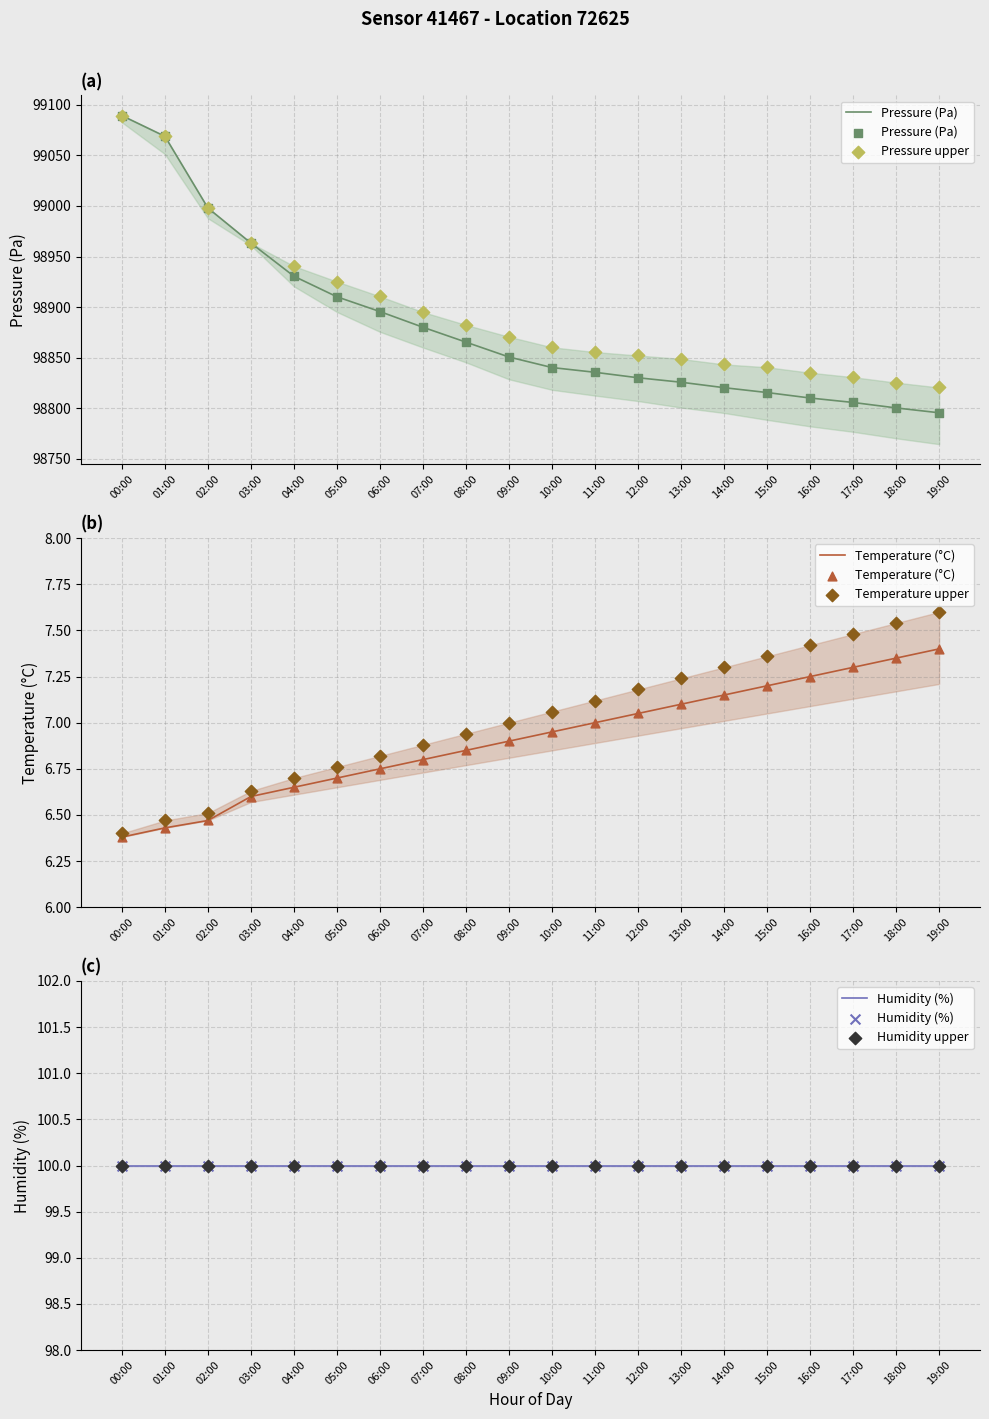

What is the total value across all series at 12:00?

197896.6